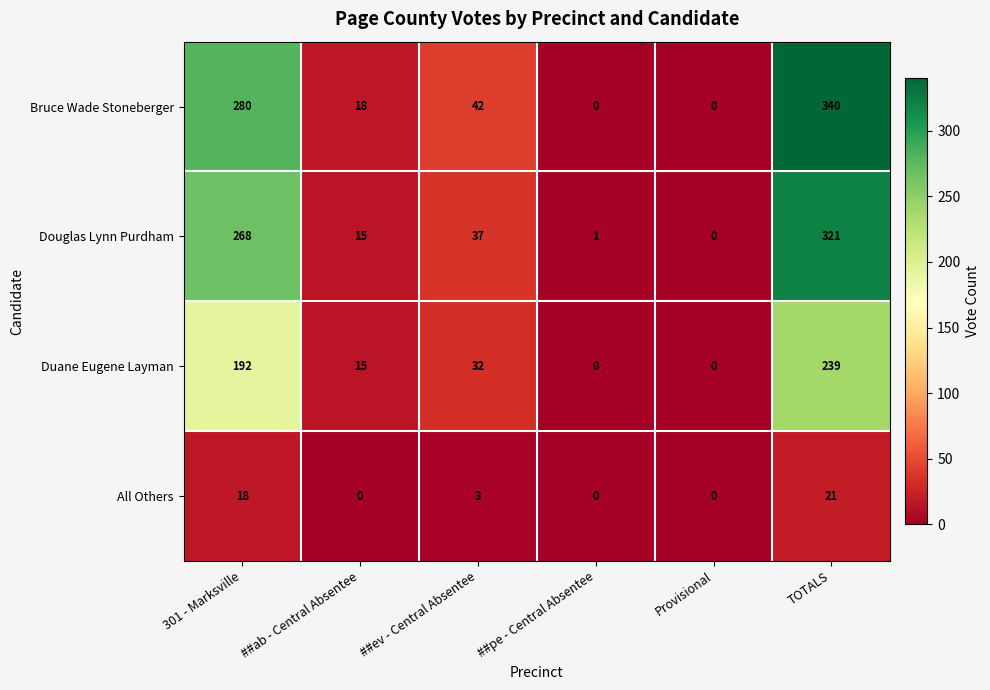

List the series in order of their peak value, highest first.

Bruce Wade Stoneberger, Douglas Lynn Purdham, Duane Eugene Layman, All Others